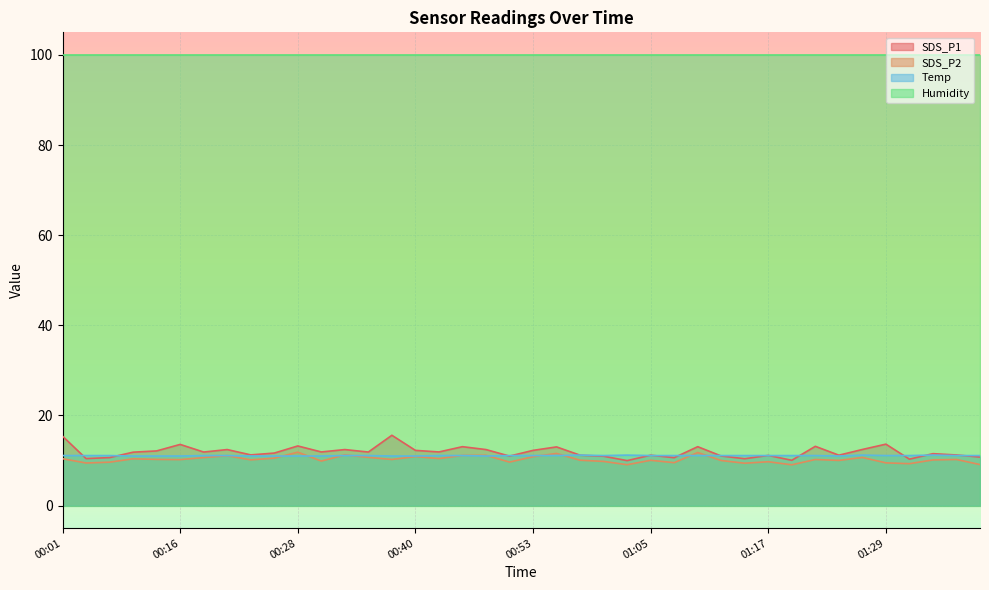

What is the maximum value for SDS_P1?

15.6